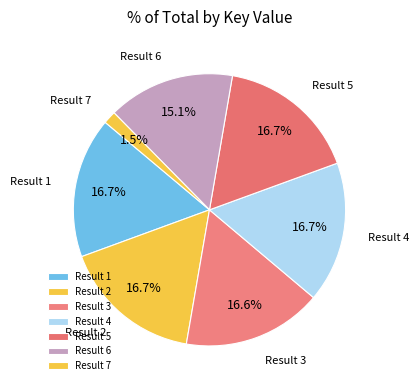

Does Result 6 account for over 50% of the chart?

No